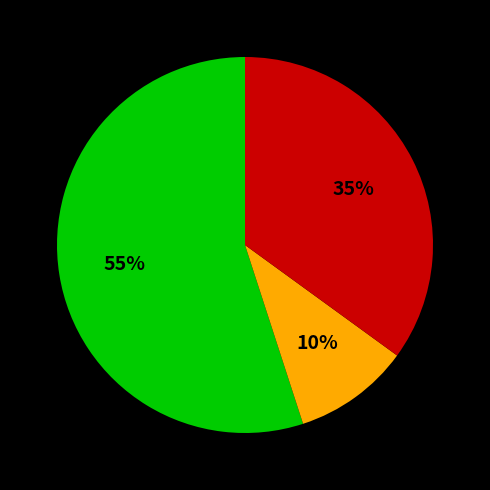

Does any single category account for the majority?

Yes